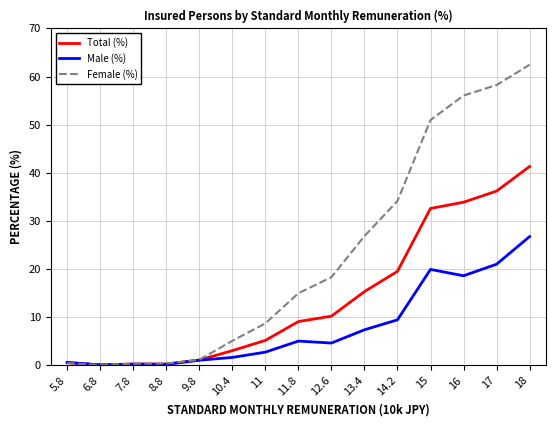

What is the difference between the highest and lowest values at 11?

6.0